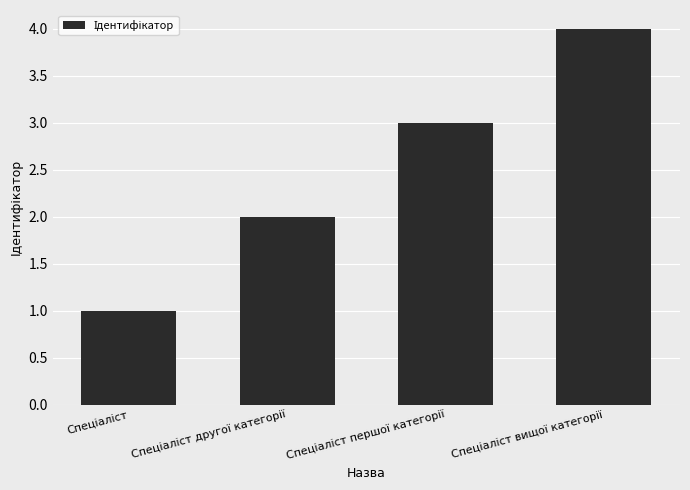

What is the maximum value shown in the chart?

4